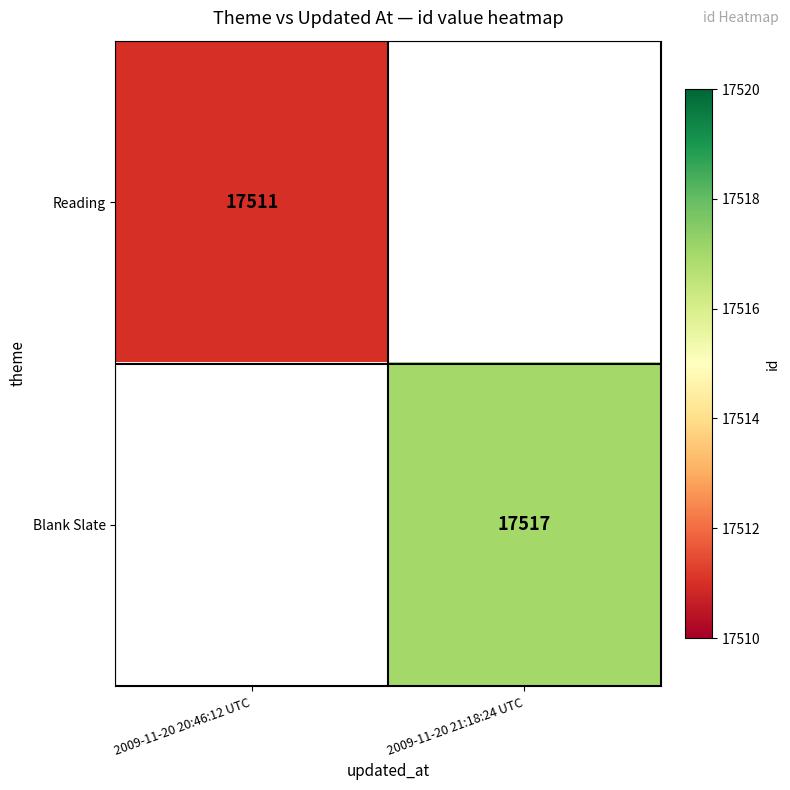

True or false: Reading has a value of 25955 at 2009-11-20 20:46:12 UTC.

False